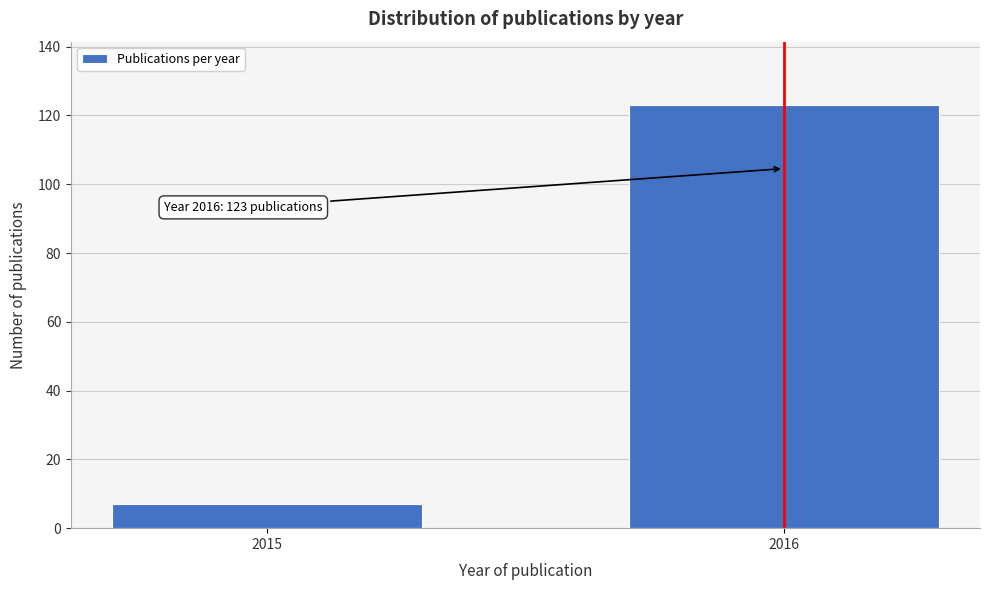

Reading right to left, extract all data points from this chart.

123	7